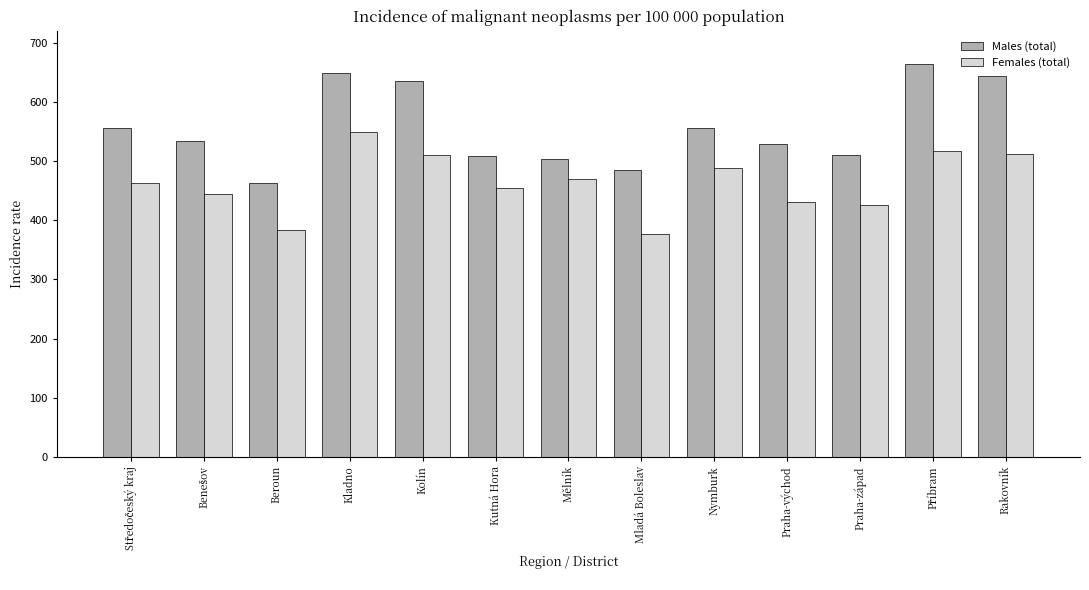

What is the difference between the maximum and minimum values in the Males (total) series?

201.3